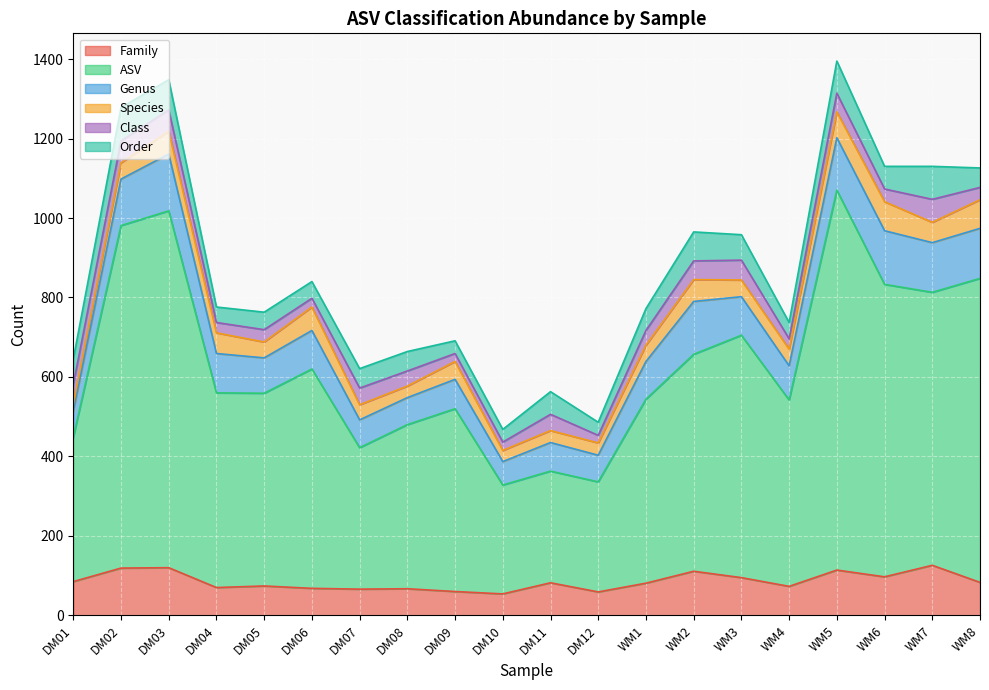

Which series changed the most between DM07 and DM11?

ASV